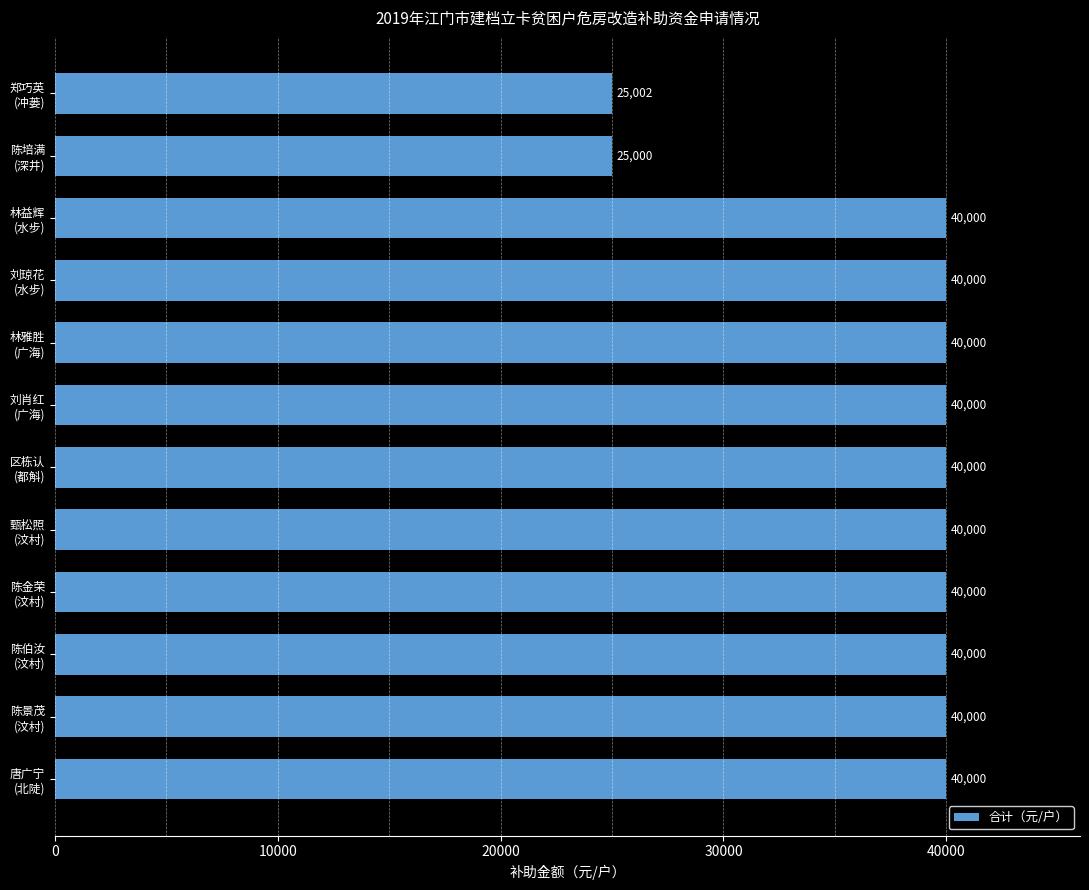

What is the difference between the second highest and minimum values?

15000